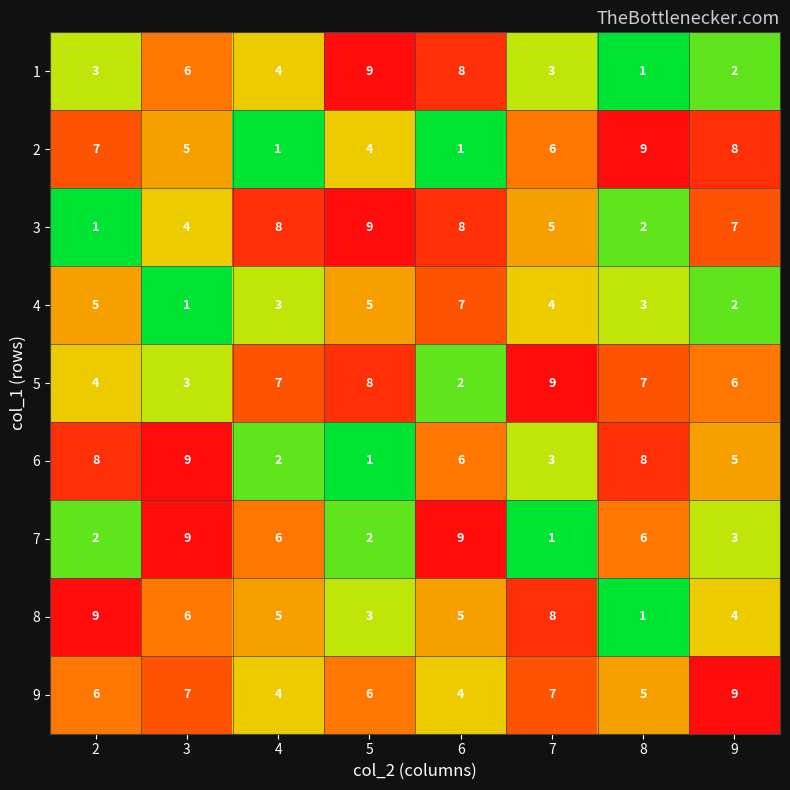

What is the difference between the maximum and second lowest values in the 2 series?

8